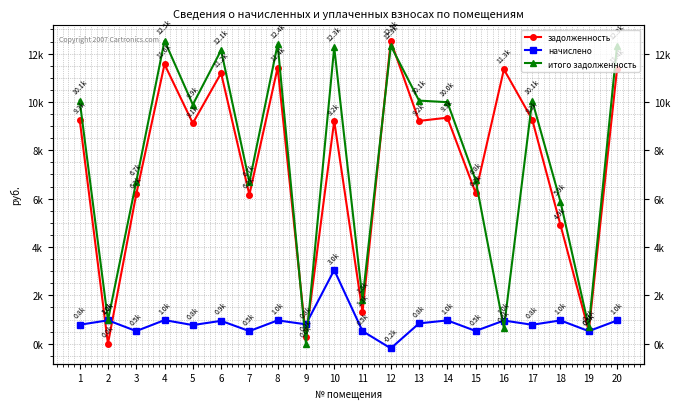

What is the total value across all series at 16?

12942.9